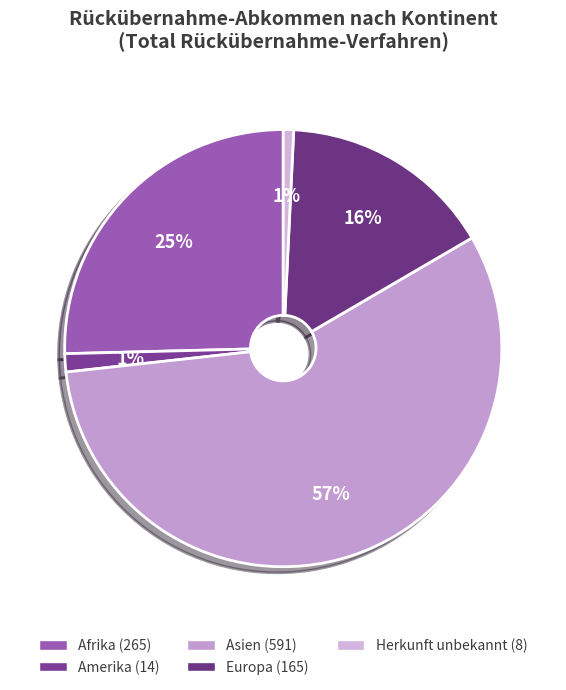

The Afrika slice represents 25% of the pie. True or false?

True